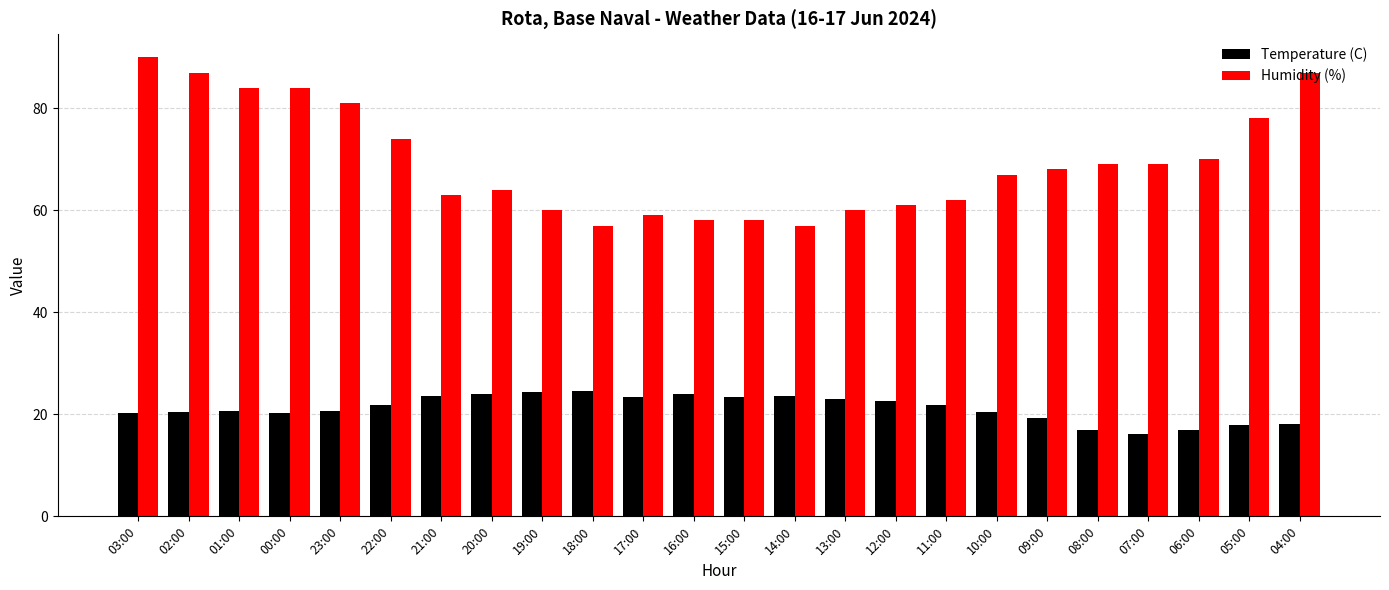

Which series changed the most between 17:00 and 14:00?

Humidity (%)